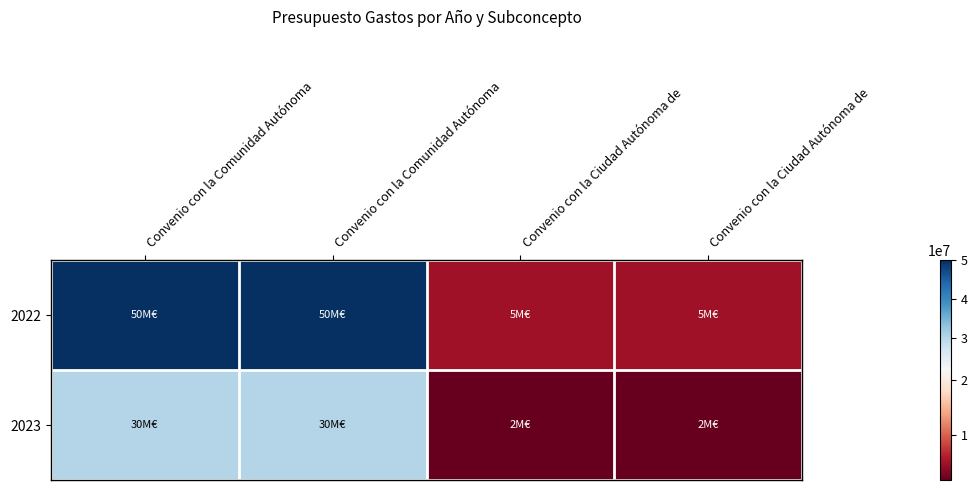

Rank the series by their maximum value, from highest to lowest.

2022, 2023